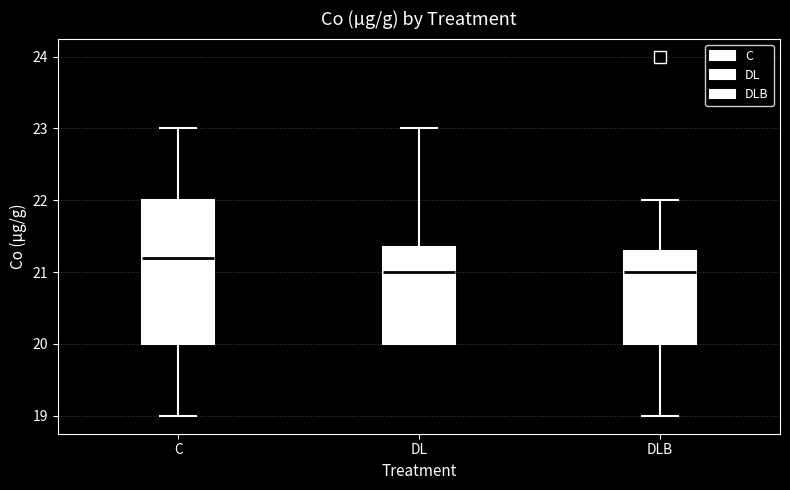

Reading left to right, transcribe this box plot: for each box, give where its median line is, the range the box spans, and where its two whiskers end, as read against the y-axis. The values are not printed on the chart, so give them approximately, as read against the axis.

C: median 21.2, box 20.0 to 22.0, whiskers 19.0 to 23.0
DL: median 21.0, box 20.0 to 21.4, whiskers 20.0 to 23.0
DLB: median 21.0, box 20.0 to 21.3, whiskers 19.0 to 22.0